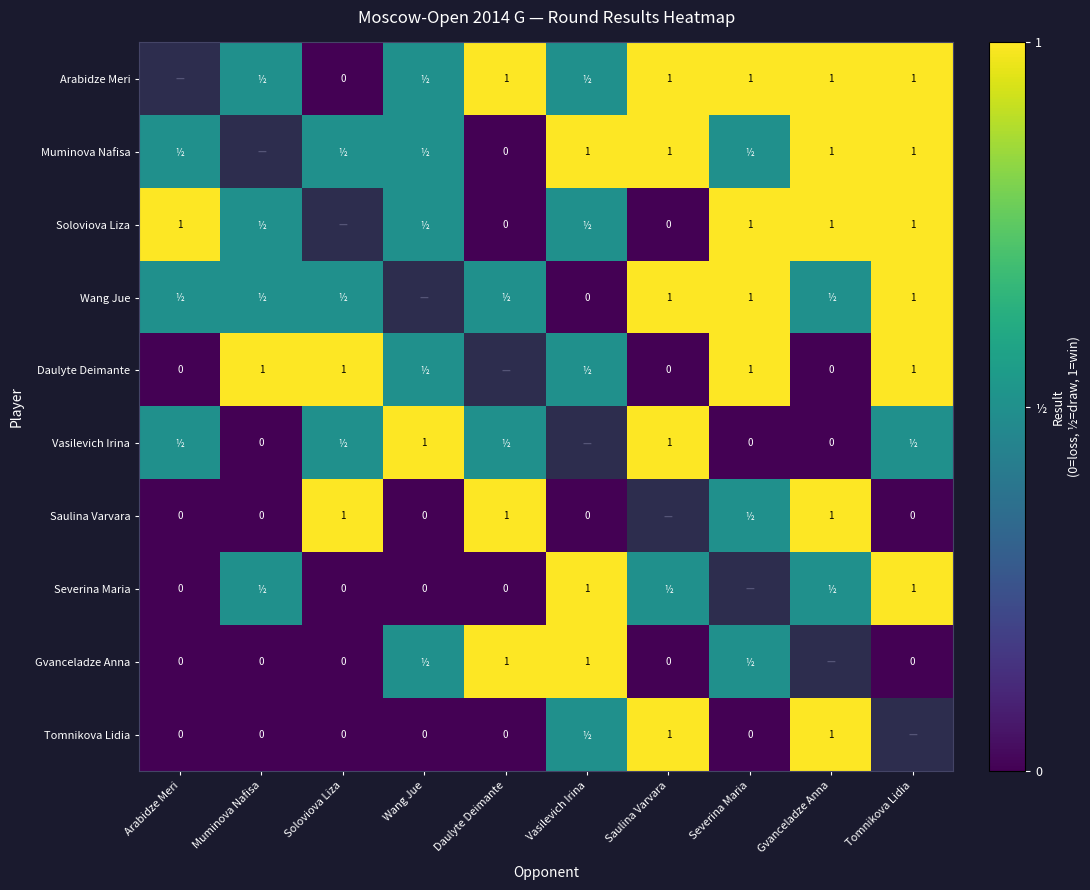

Is it true that Saulina Varvara equals 1.0 at Soloviova Liza?

True